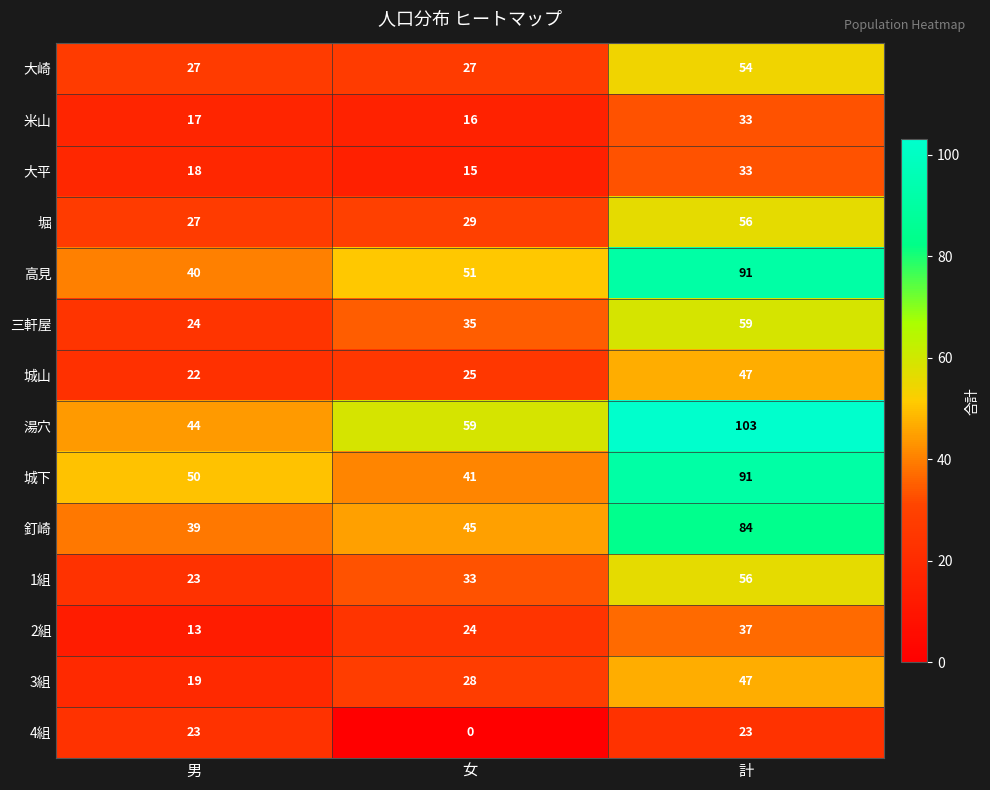

At how many categories does at least one series exceed 89?

1